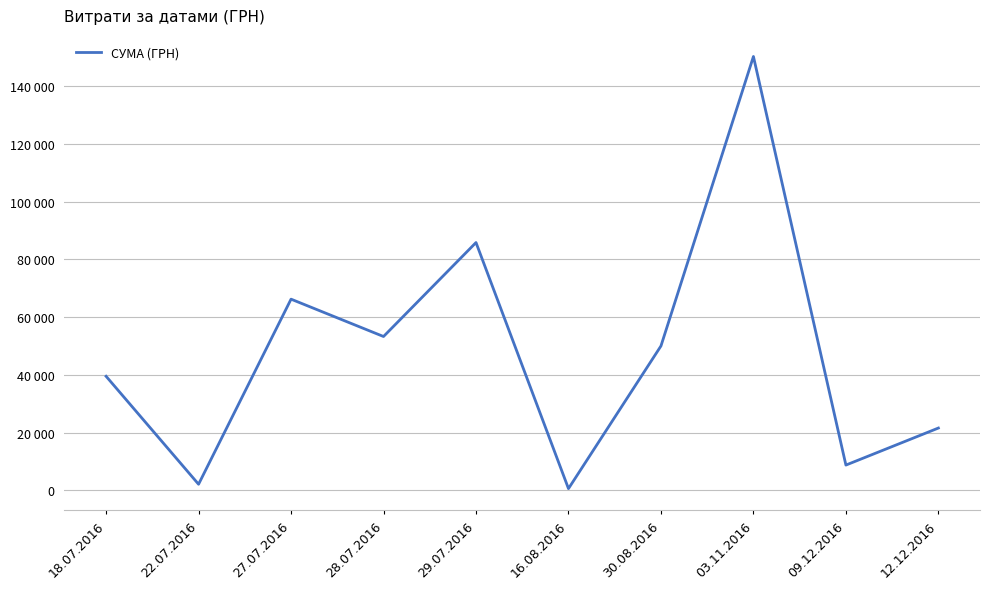

At which category does the chart reach its minimum across all series?

16.08.2016